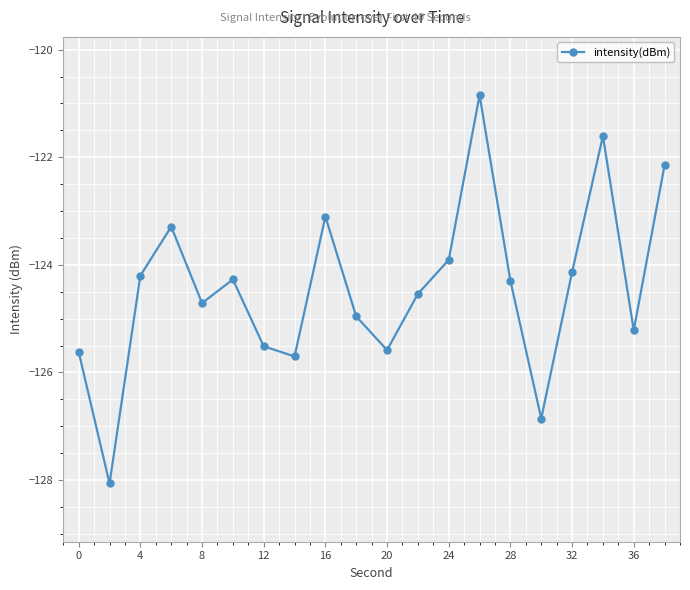

What is the minimum value shown in the chart?

-128.1